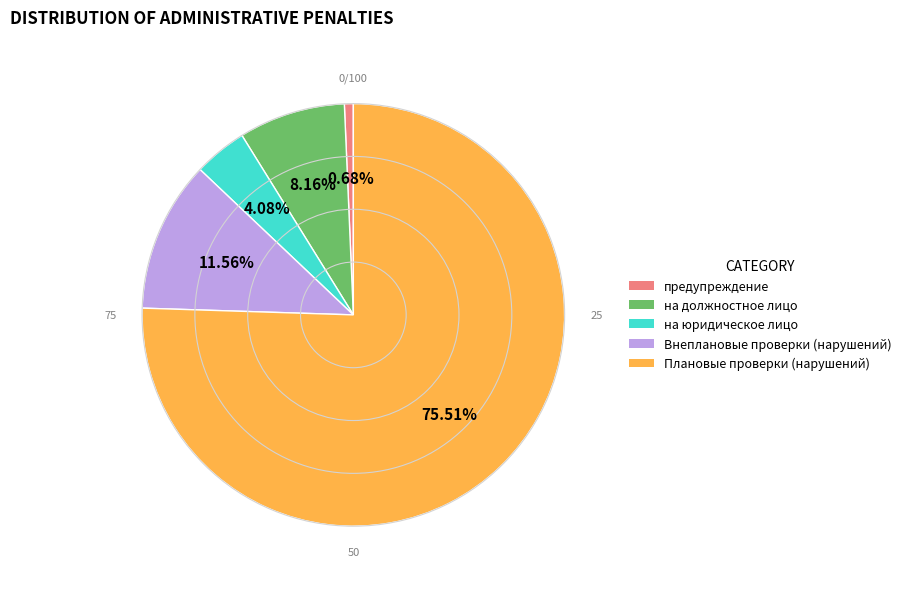

Combined, do Внеплановые проверки (нарушений) and предупреждение account for over 50%?

No